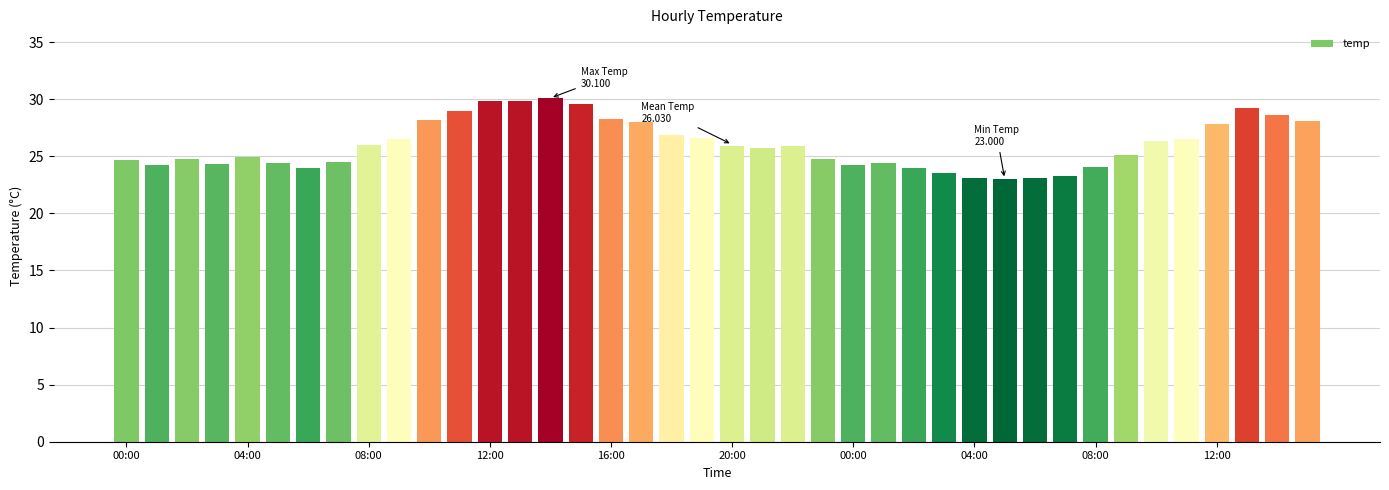

What is the average value?

26.0